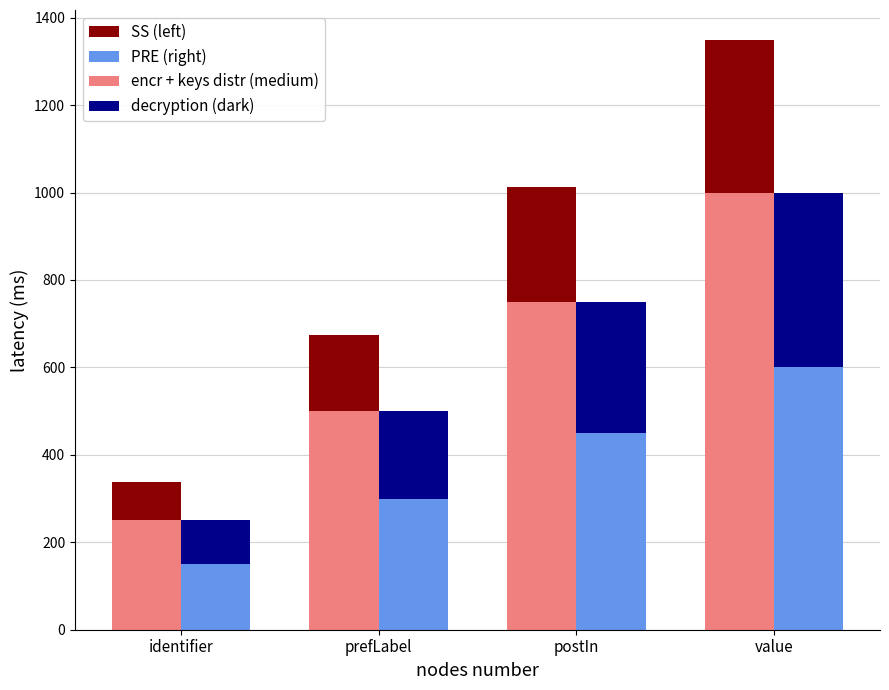

What is the difference between the maximum and minimum values in the SS (left) series?

262.5